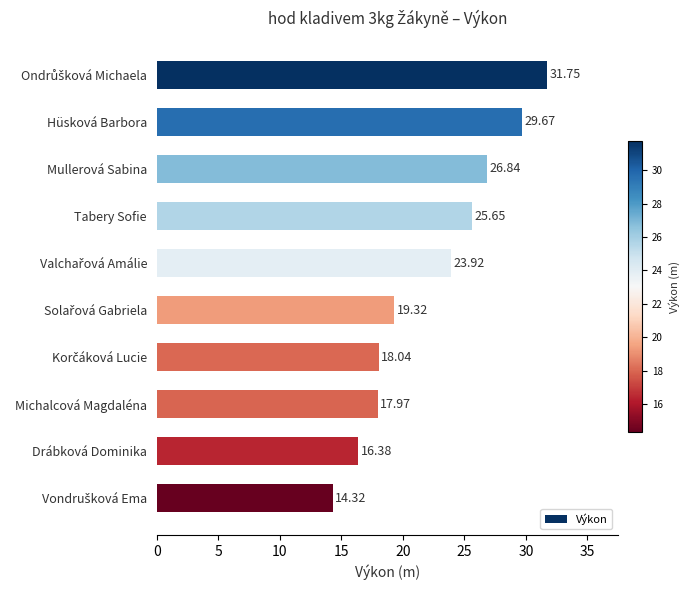

What is the label of the 2nd bar from the bottom?

Drábková Dominika